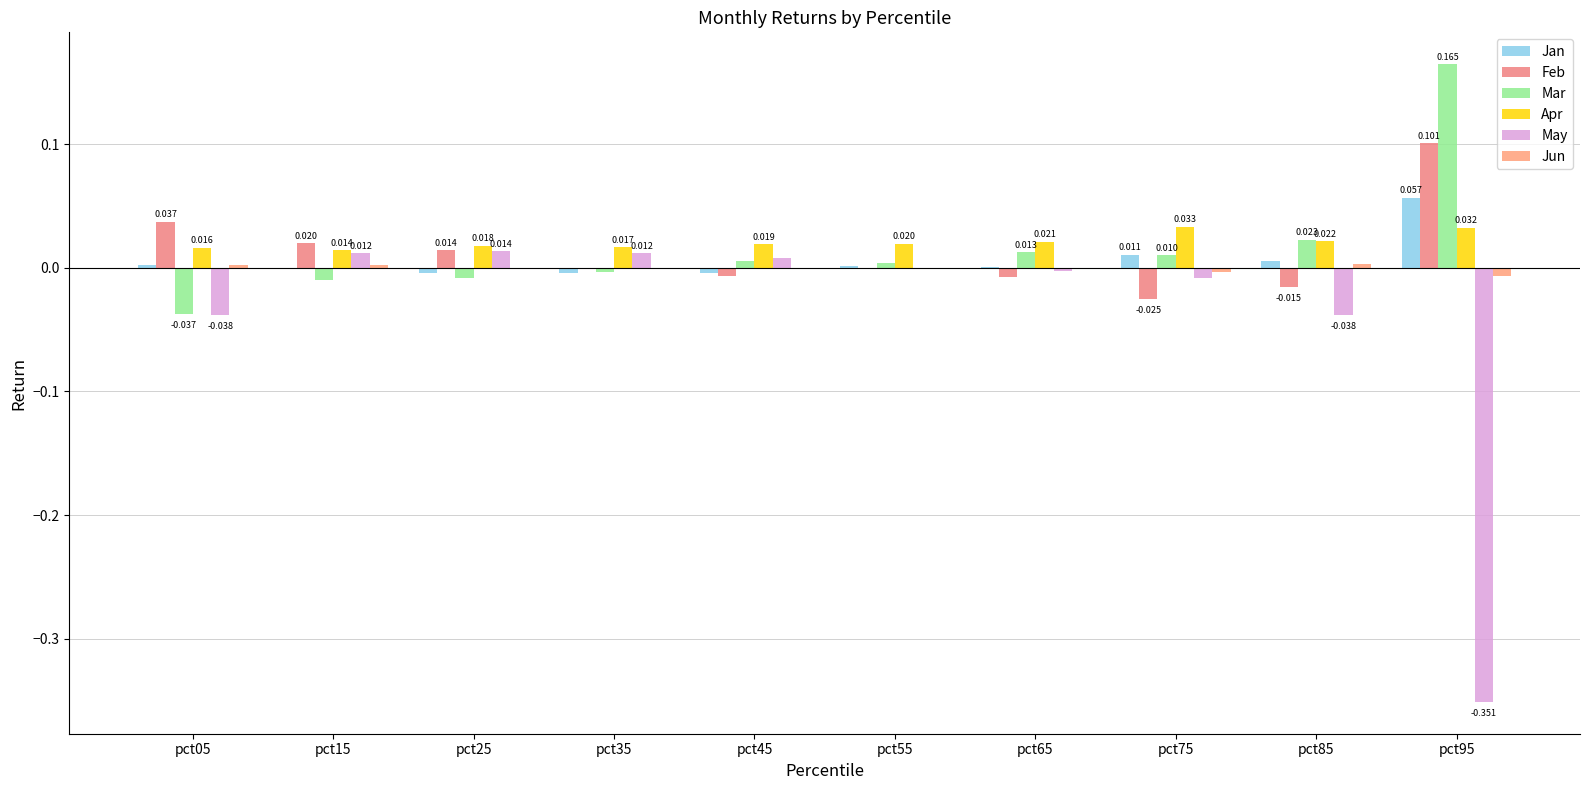

Reading left to right, extract all data points from this chart.

Jan: 0.0	-0.0	-0.0	-0.0	-0.0	0.0	0.0	0.0	0.0	0.1
Feb: 0.0	0.0	0.0	-0.0	-0.0	-0.0	-0.0	-0.0	-0.0	0.1
Mar: -0.0	-0.0	-0.0	-0.0	0.0	0.0	0.0	0.0	0.0	0.2
Apr: 0.0	0.0	0.0	0.0	0.0	0.0	0.0	0.0	0.0	0.0
May: -0.0	0.0	0.0	0.0	0.0	0.0	-0.0	-0.0	-0.0	-0.4
Jun: 0.0	0.0	-0.0	-0.0	-0.0	0.0	0.0	-0.0	0.0	-0.0